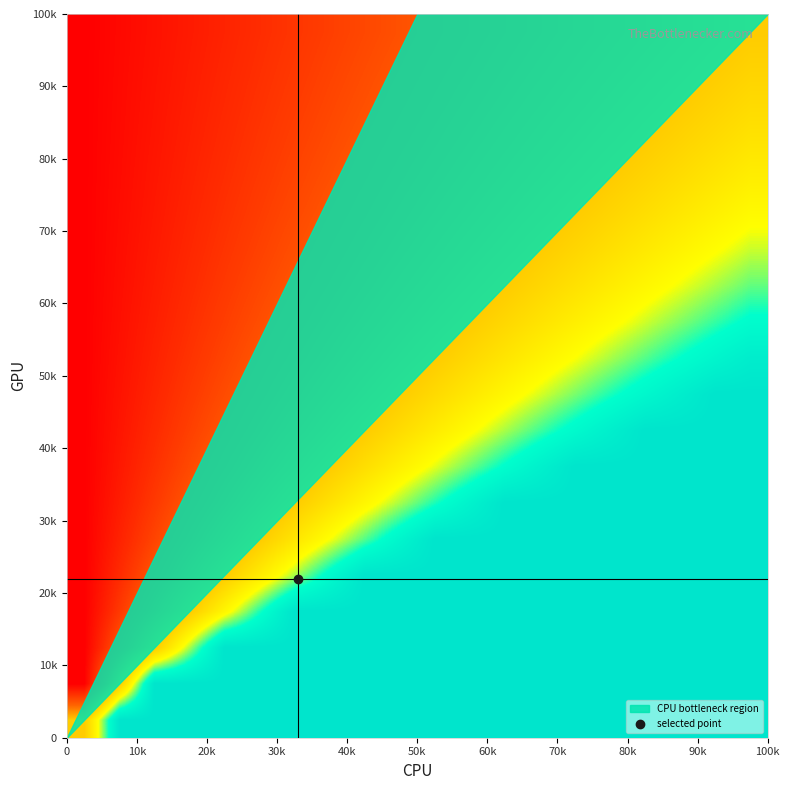

How many data points does each series have?

20